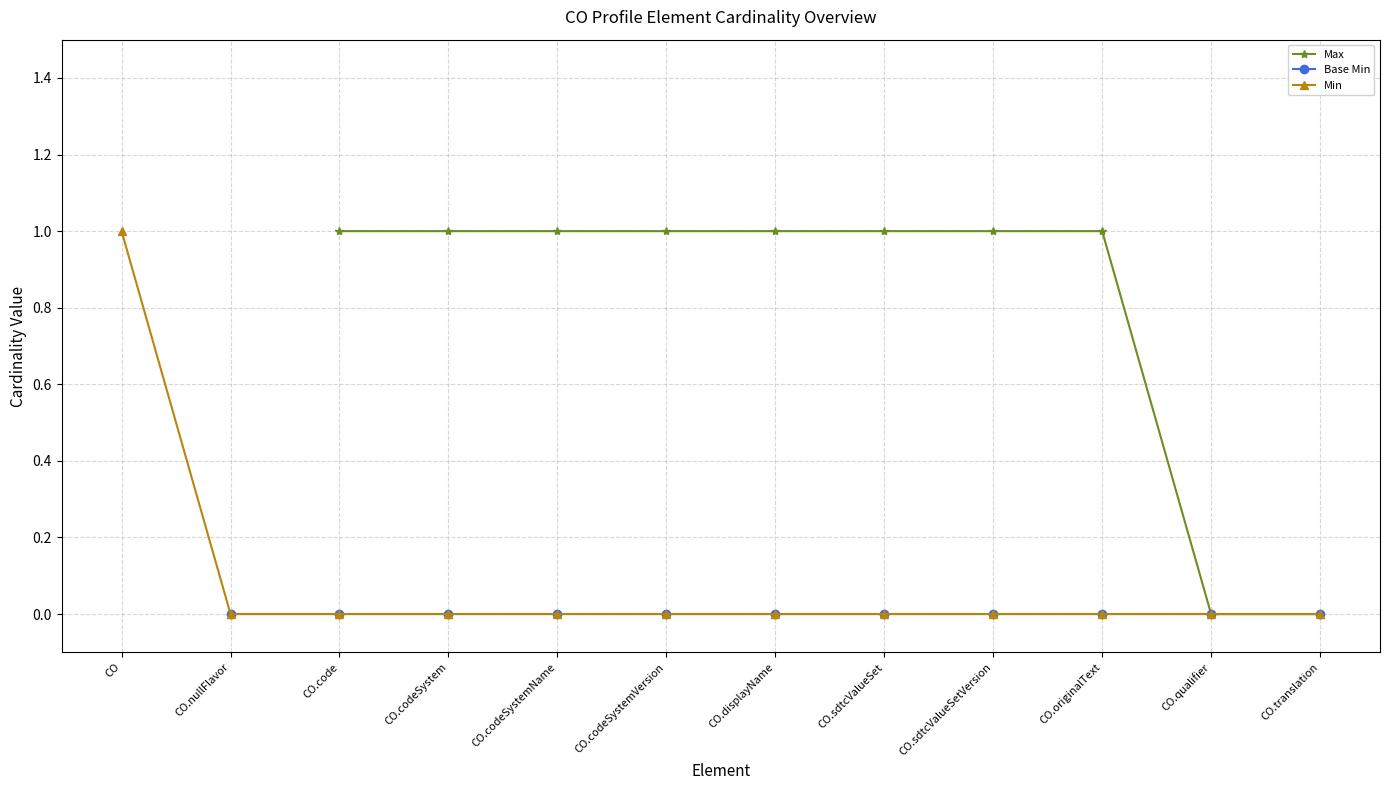

Is it true that Min equals 0 at CO.nullFlavor?

True